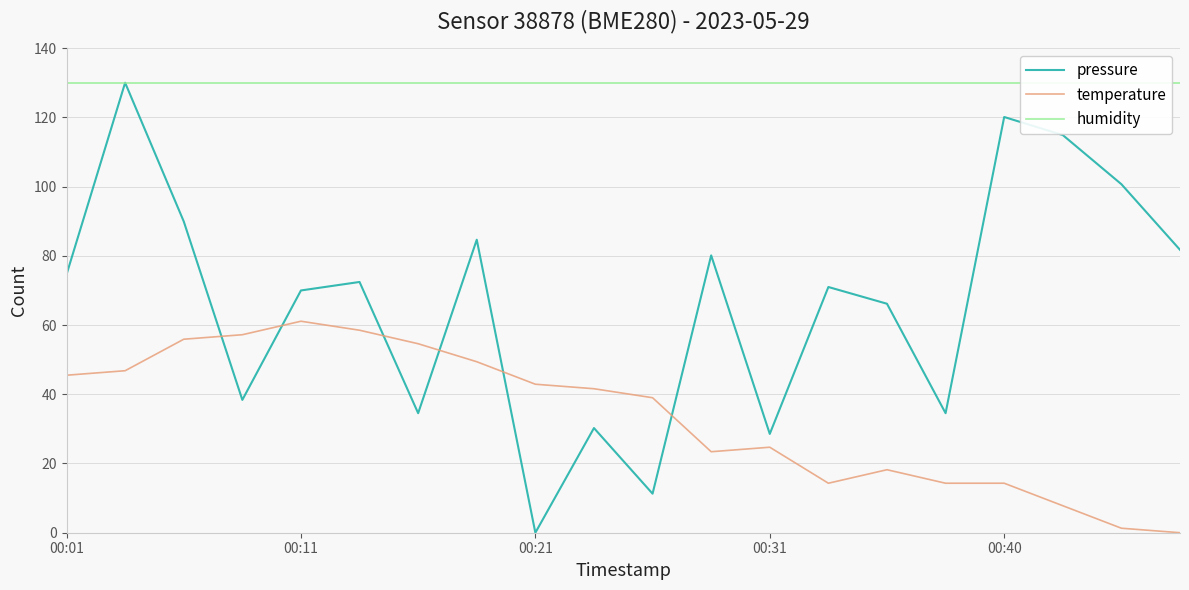

Does the chart display data point markers on the line(s)?

No